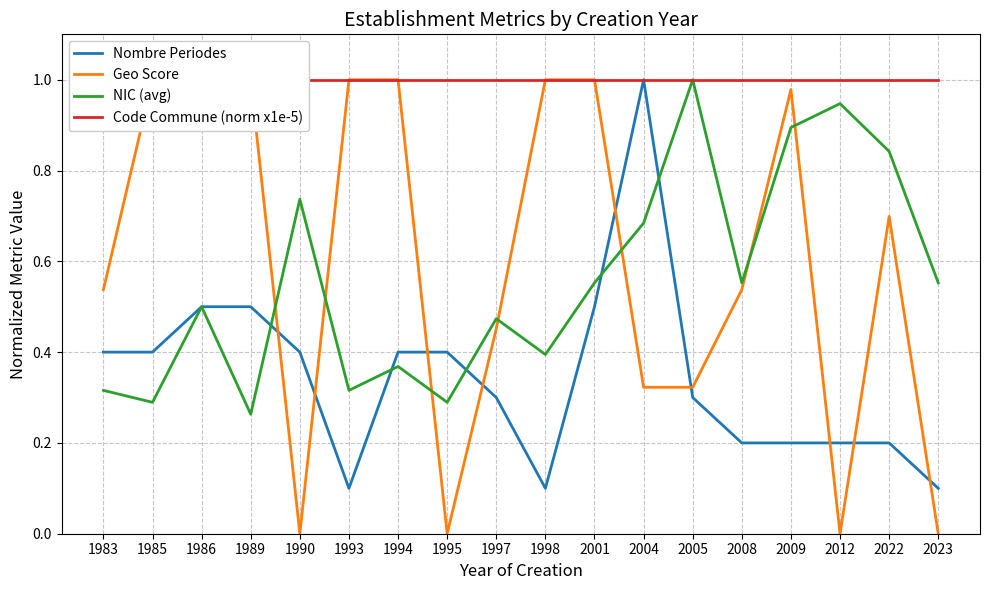

Between 1983 and 1985, which is larger?

1983